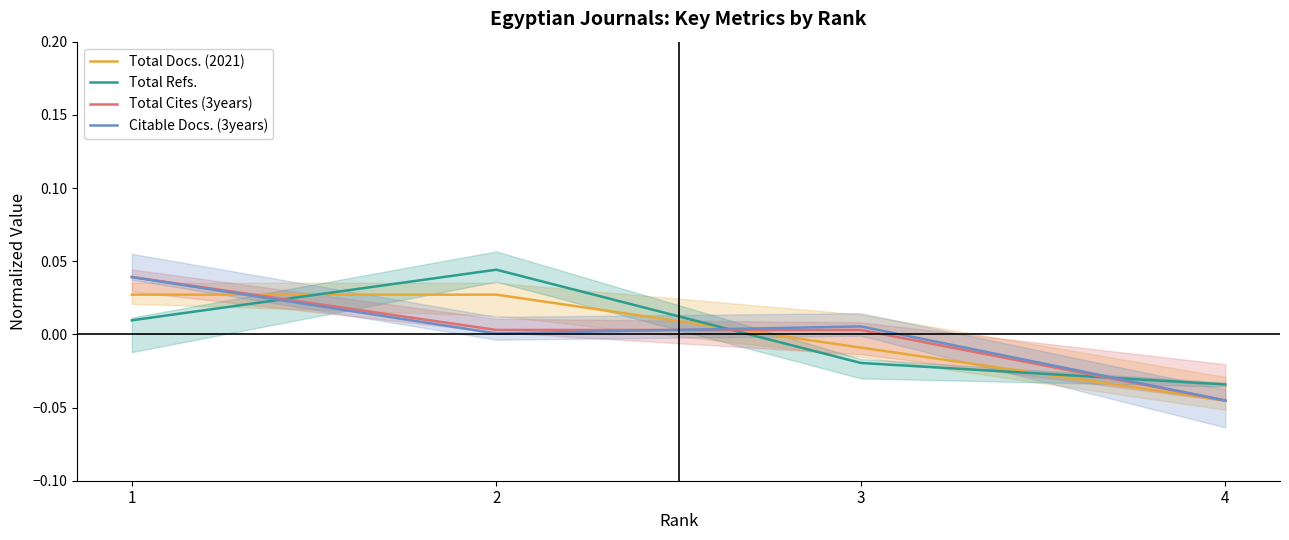

Is the value of Citable Docs. (3years) at 3 greater than the value of Total Docs. (2021) at 2?

No